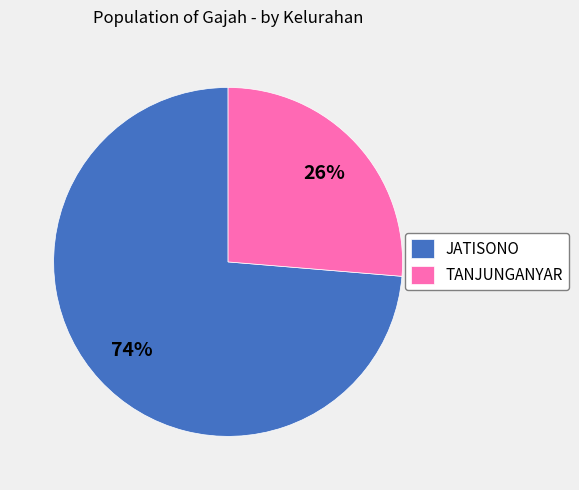

How many slices are in this pie chart?

2